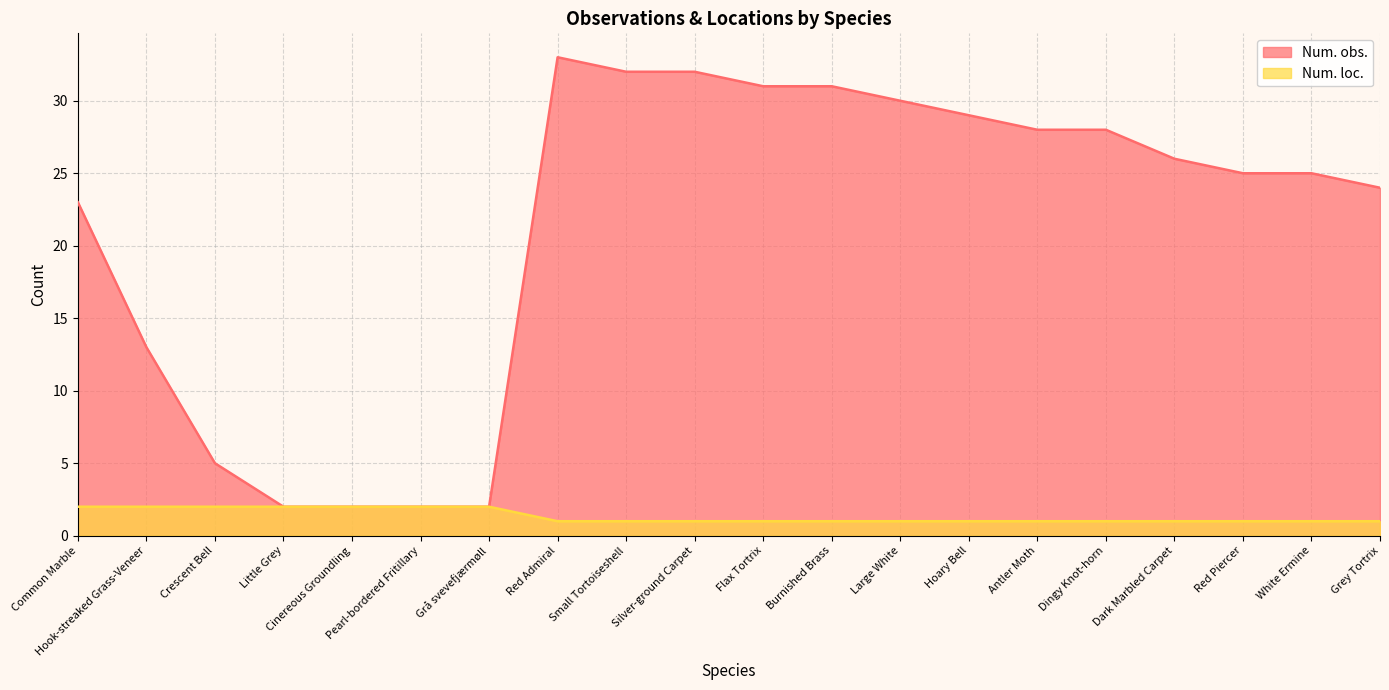

What is the lowest value of the Num. obs. series?

2